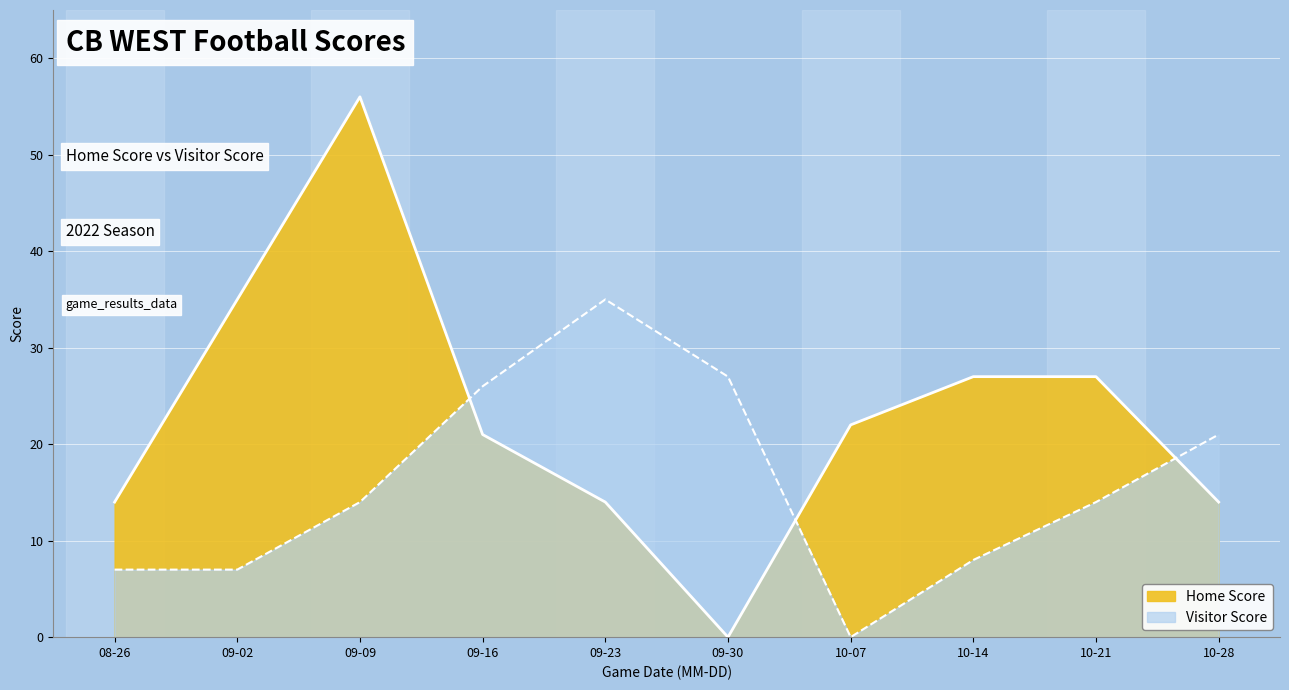

Reading right to left, list all the values displayed in this chart.

Home Score: 14	27	27	22	0	14	21	56	35	14
Visitor Score: 21	14	8	0	27	35	26	14	7	7